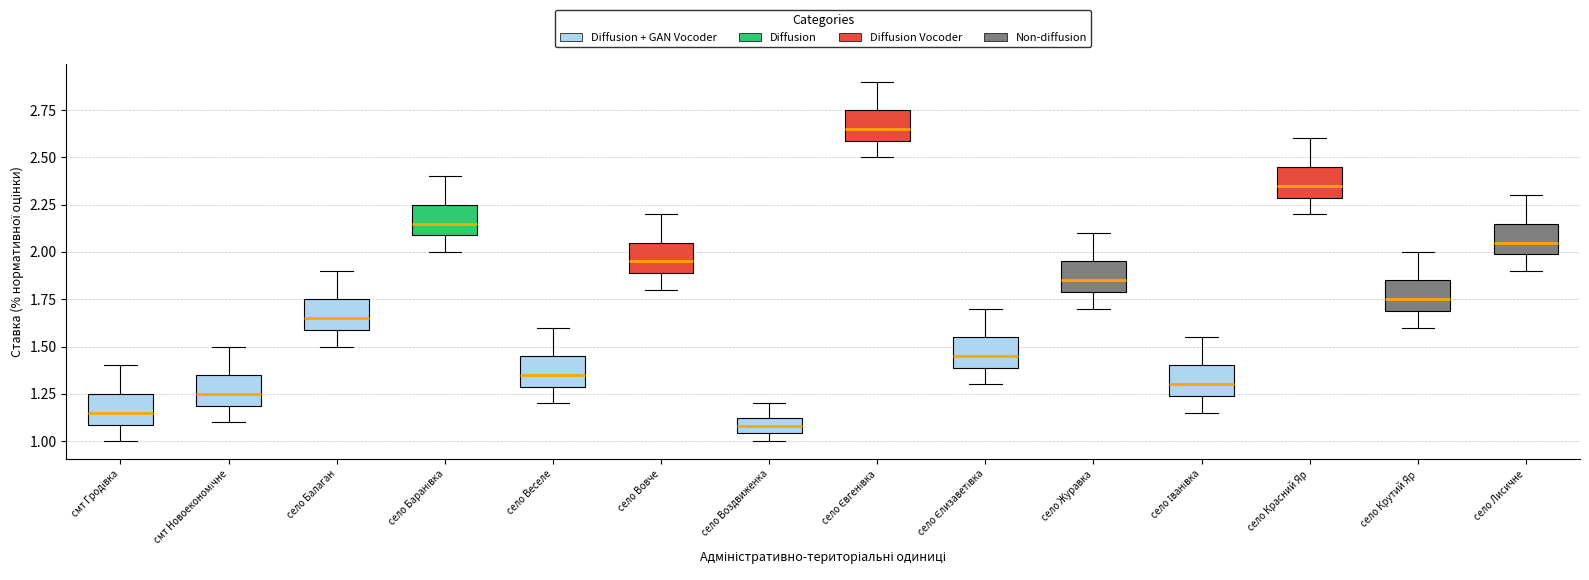

Which box has the lowest median line?

село Воздвиженка